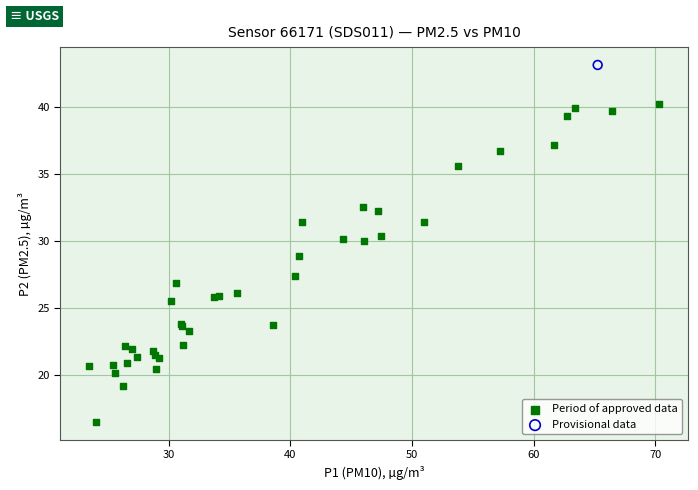

What are all the series names shown in the legend?

Period of approved data, Provisional data